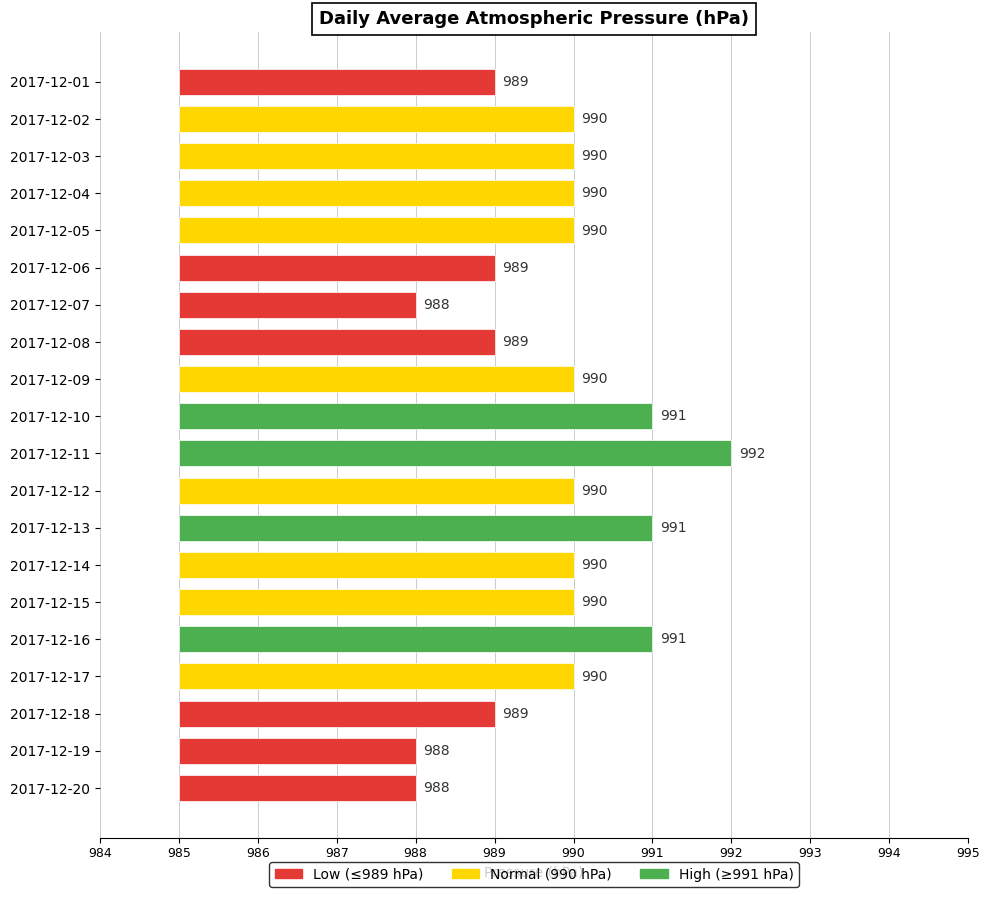

Between 2017-12-05 and 2017-12-16, which is larger?

2017-12-16